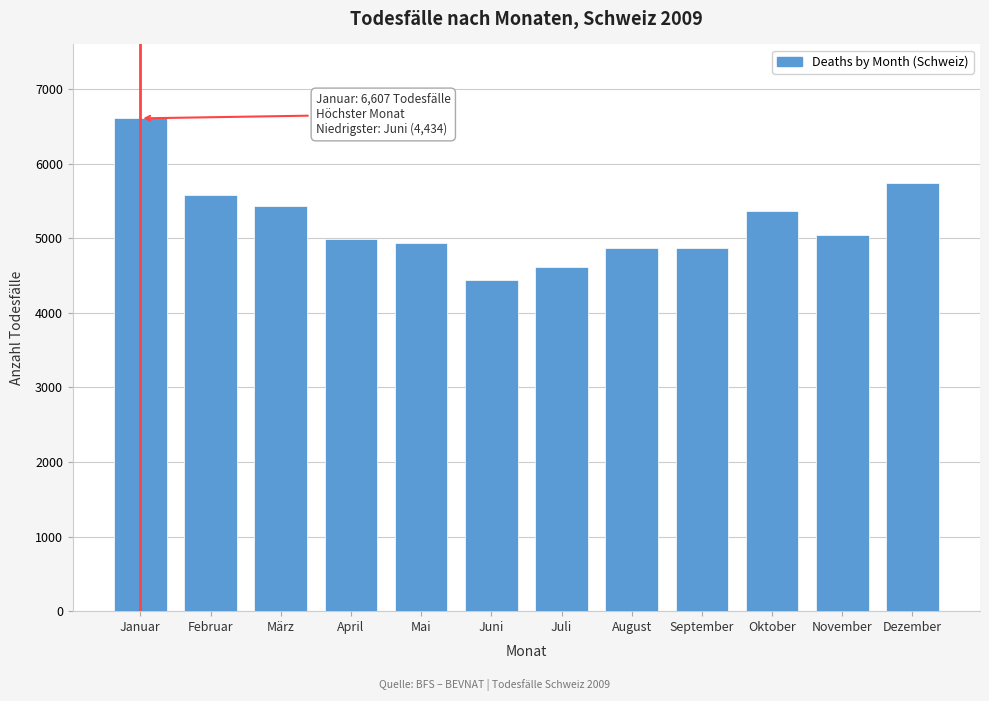

True or false: the data shows 9674 at Februar.

False